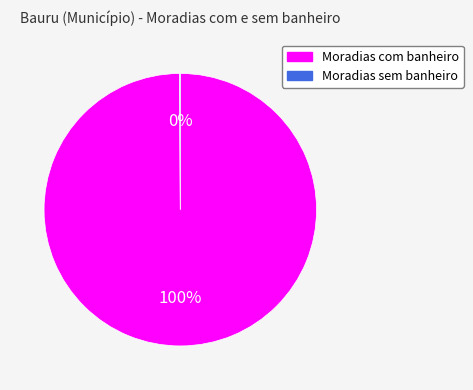

Which category has the biggest portion of the pie?

Moradias com banheiro